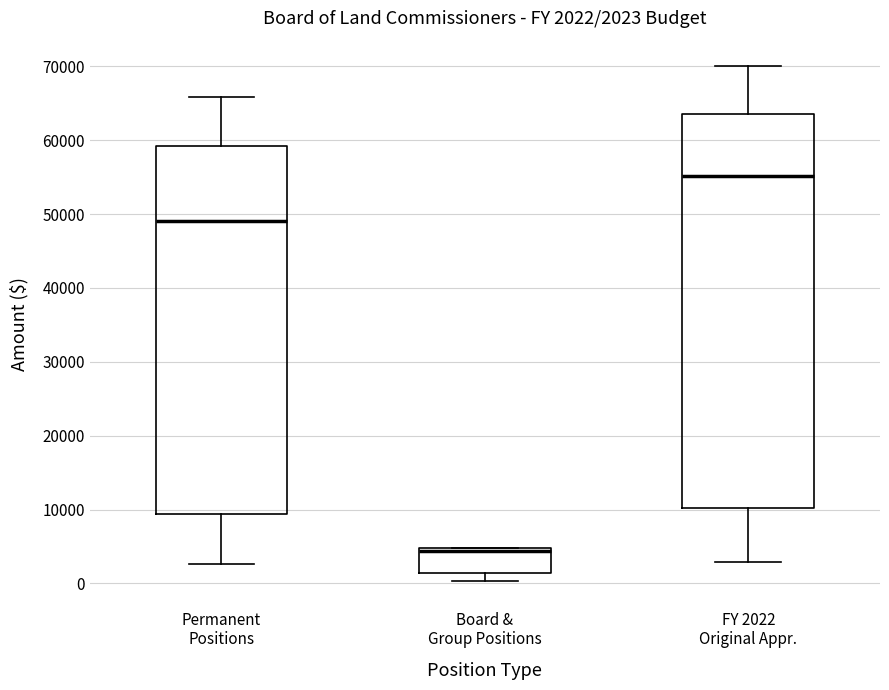

Which box's median line is the highest?

FY 2022 Original Appr.